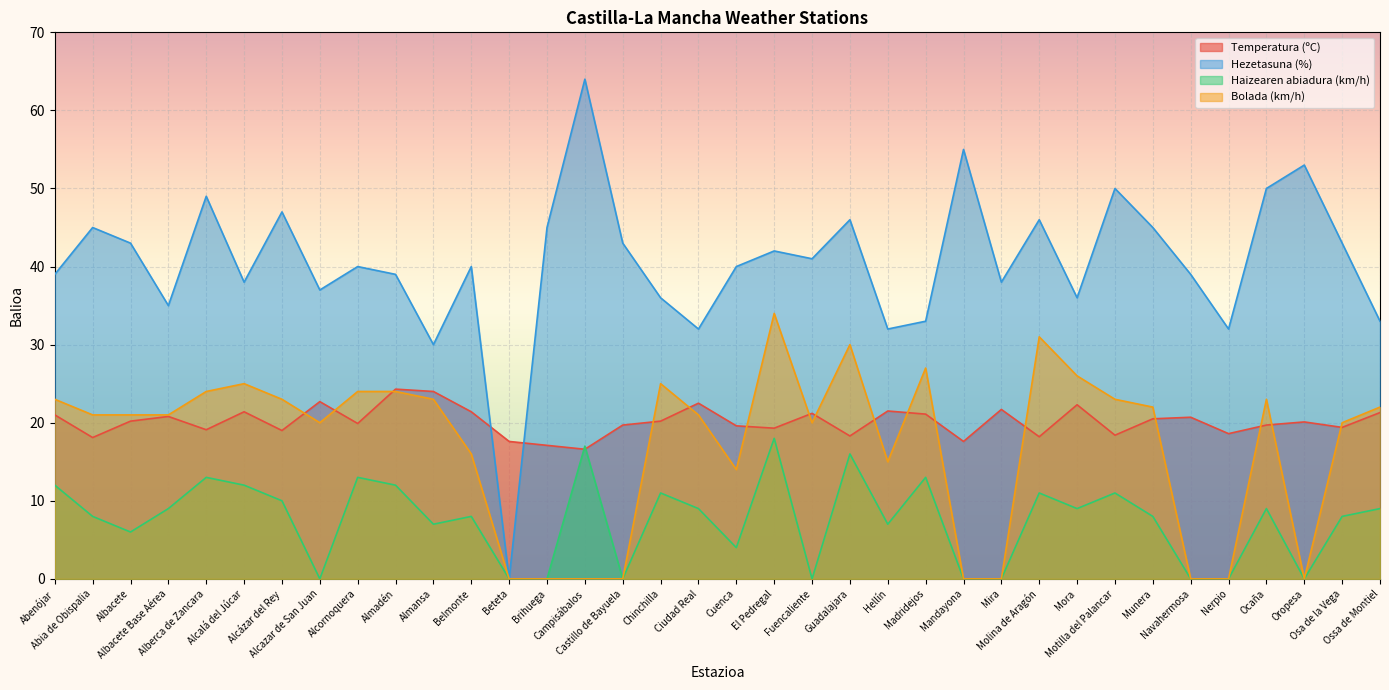

What is the difference between the maximum and minimum values in the Haizearen abiadura (km/h) series?

18.0